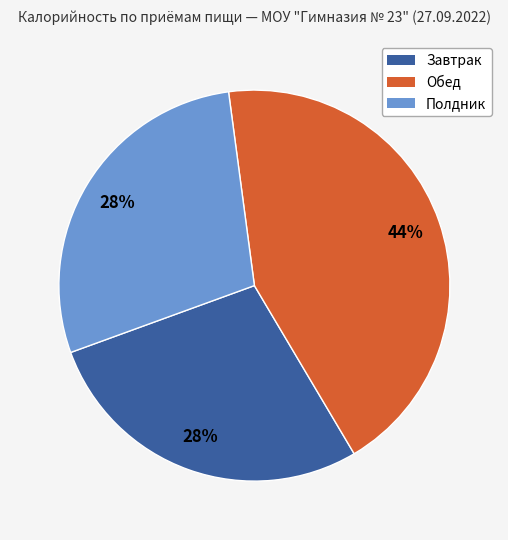

To the nearest percent, what portion does Завтрак represent?

28%